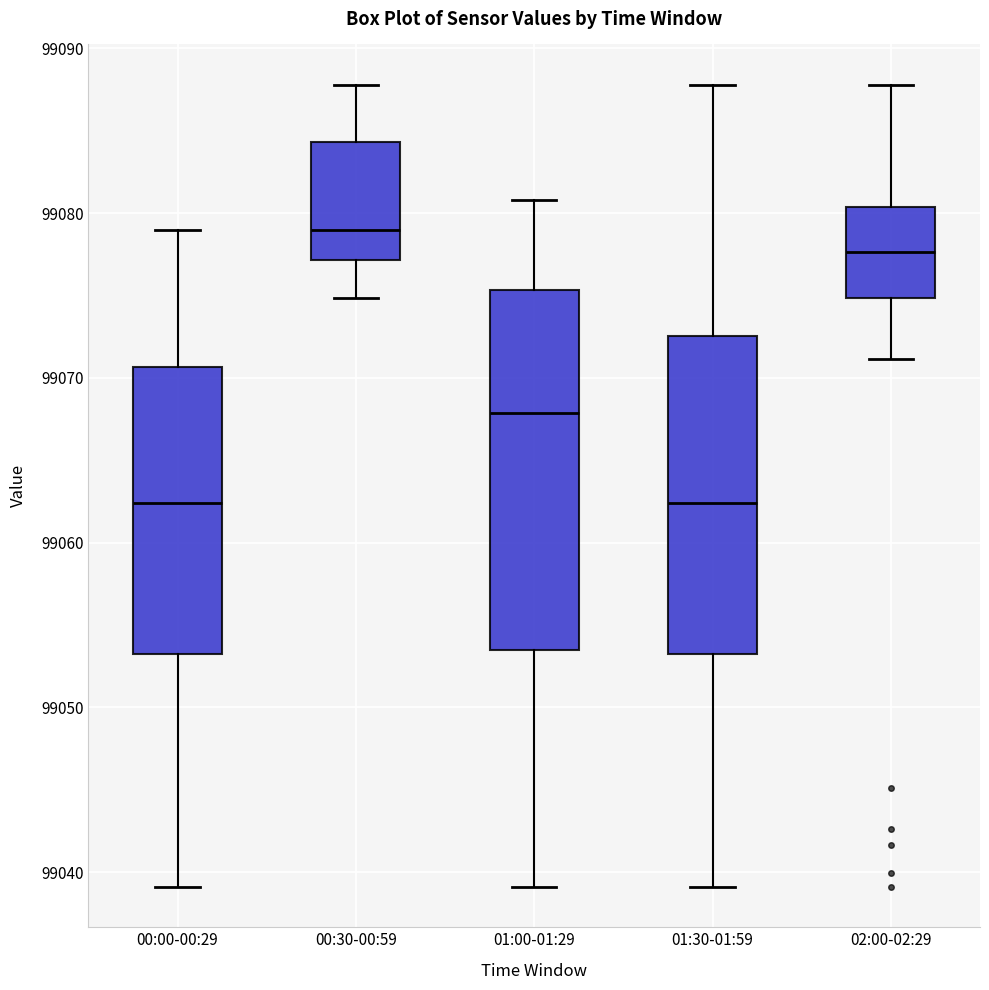

Which box has the highest median line?

00:30-00:59